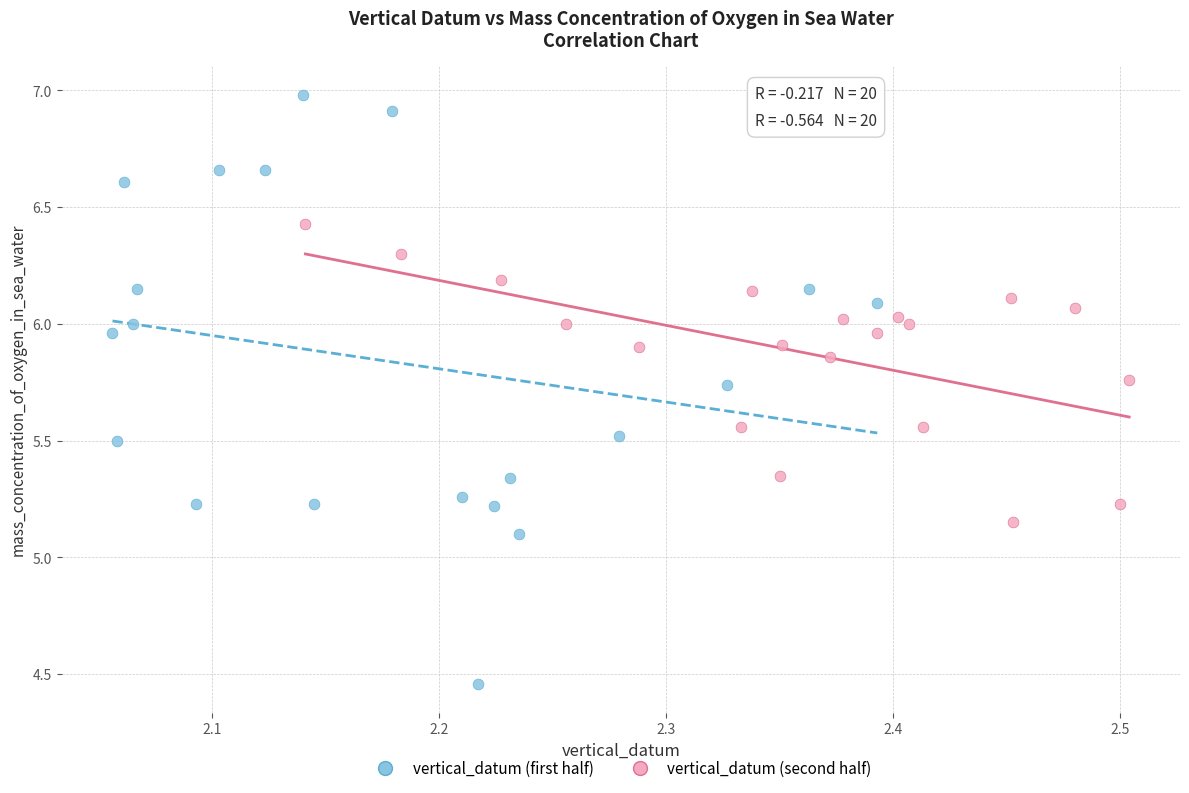

Which series reaches the maximum Y coordinate?

vertical_datum (first half)